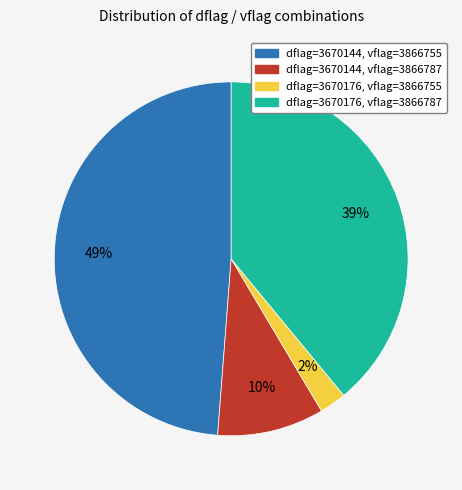

Rank the categories by value from highest to lowest.

dflag=3670144, vflag=3866755, dflag=3670176, vflag=3866787, dflag=3670144, vflag=3866787, dflag=3670176, vflag=3866755